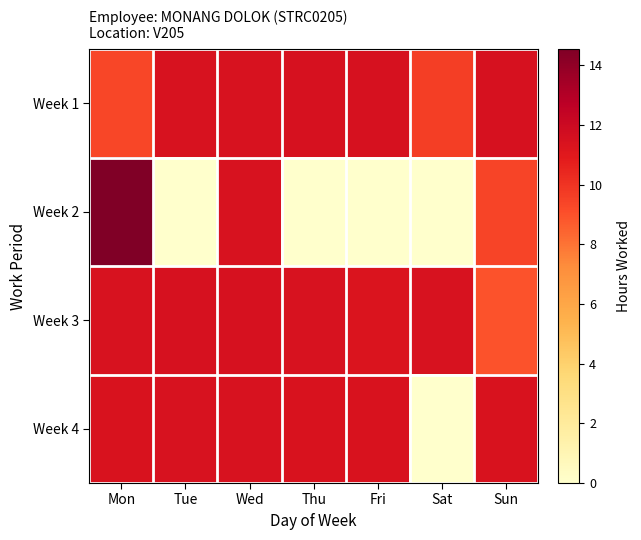

Reading left to right, transcribe all the data shown in this chart.

Week 1: Mon=9.3	Tue=11.5	Wed=11.4	Thu=11.5	Fri=11.5	Sat=9.6	Sun=11.5
Week 2: Mon=14.5	Tue=0.0	Wed=11.4	Thu=0.0	Fri=0.0	Sat=0.0	Sun=9.4
Week 3: Mon=11.4	Tue=11.5	Wed=11.5	Thu=11.5	Fri=11.3	Sat=11.4	Sun=9.0
Week 4: Mon=11.4	Tue=11.4	Wed=11.4	Thu=11.4	Fri=11.4	Sat=0.0	Sun=11.4